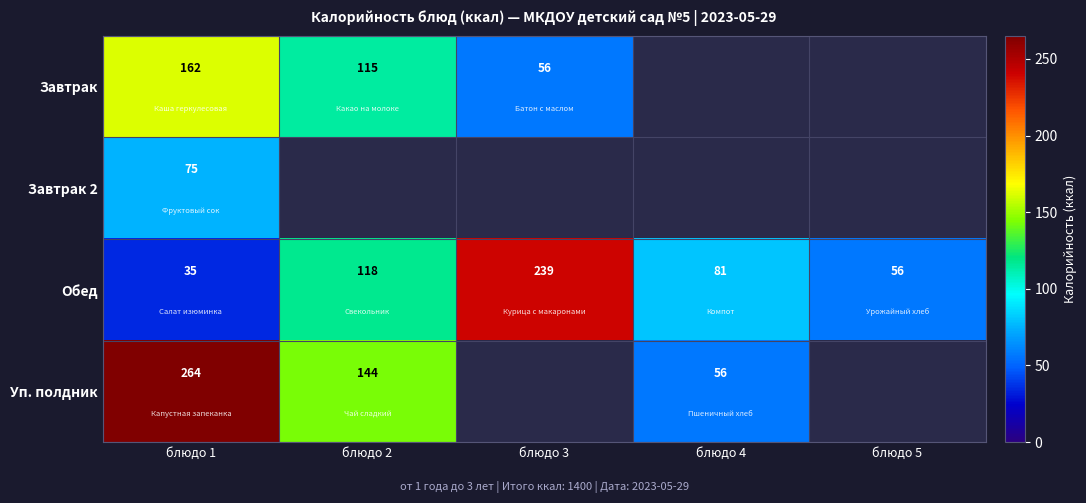

The value of Завтрак at блюдо 3 is 56.0. True or false?

True